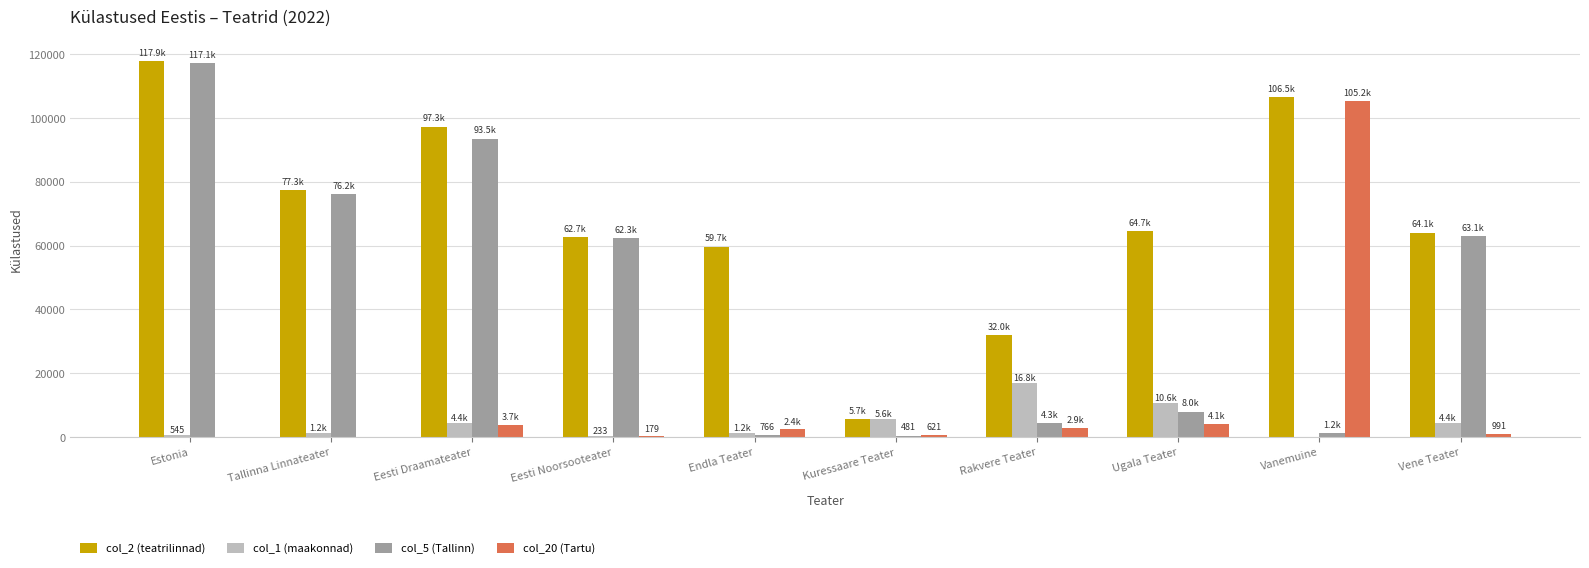

Is it true that col_5 (Tallinn) equals 63068 at Vene Teater?

True